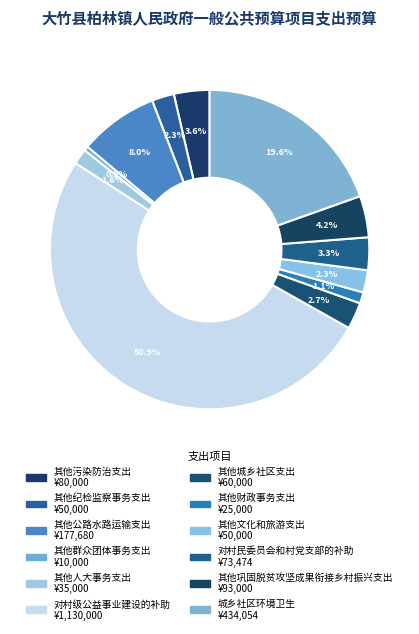

Count the number of slices in the pie.

12